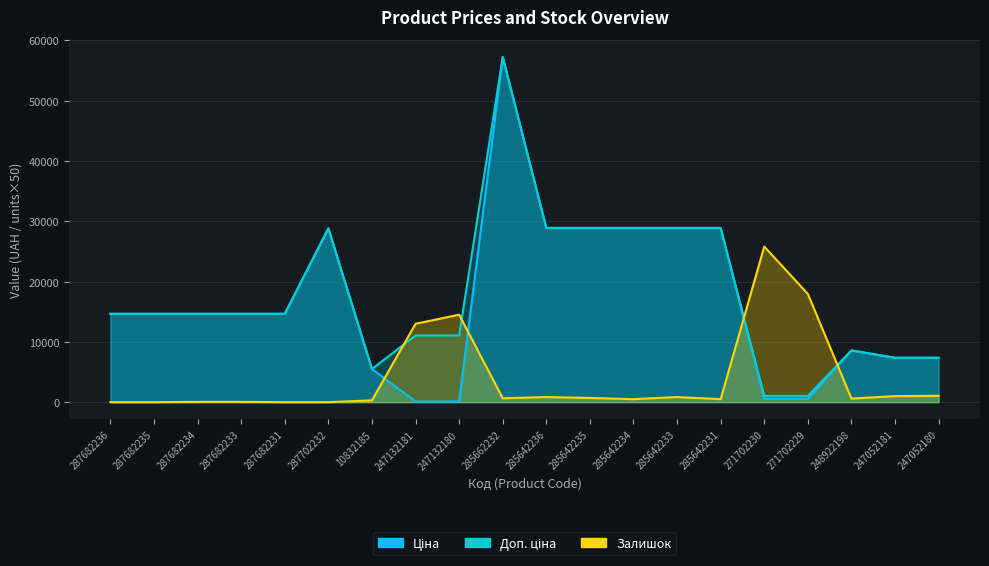

Does the chart have visible grid lines?

Yes